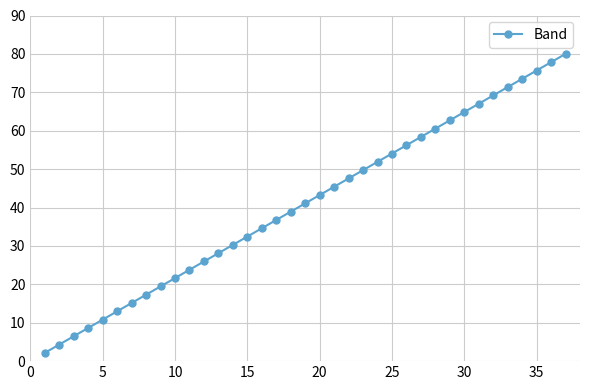

What is the sum of all values?

1520.0